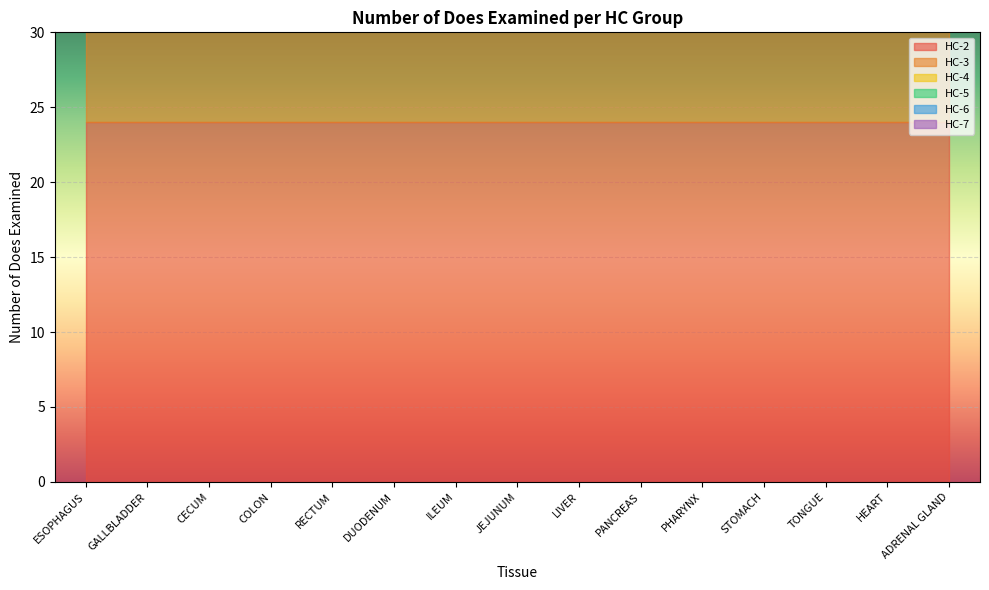

What is the value of the HC-7 point at the 1st from the left?

24